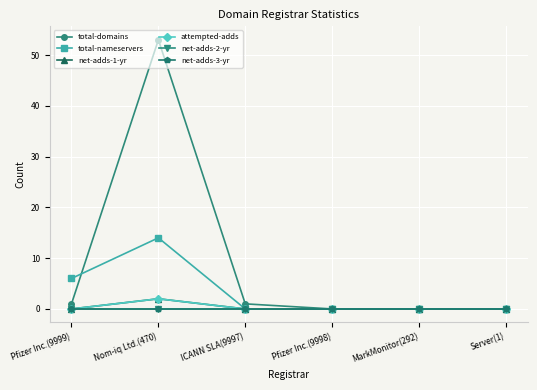

Is this an area chart (filled region under the line)?

No